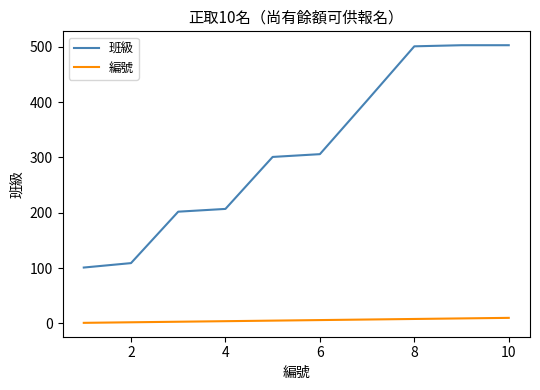

Rank the series by their maximum value, from lowest to highest.

編號, 班級